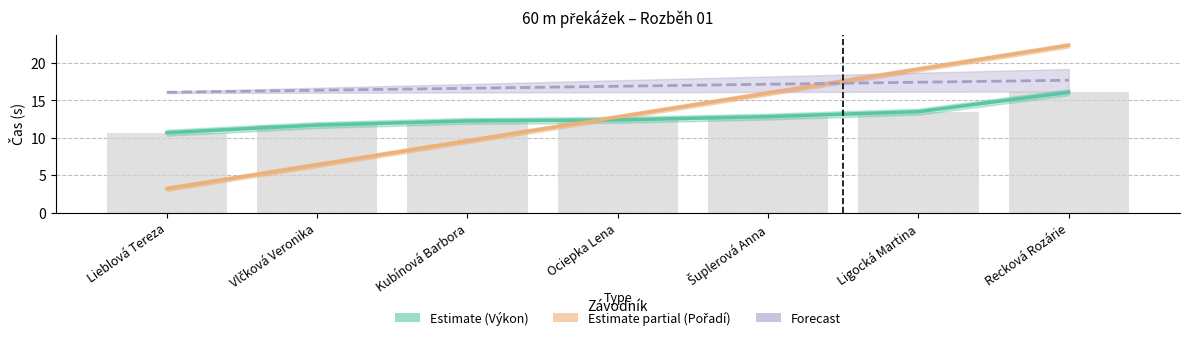

The value of Výkon at Lieblová Tereza is 10.7. True or false?

True